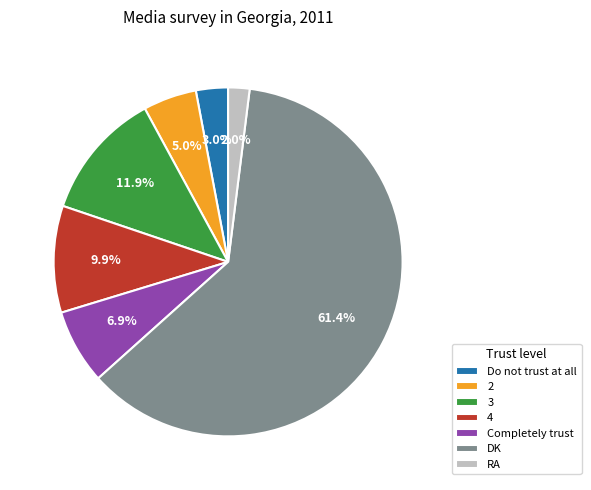

Does any single category account for the majority?

Yes